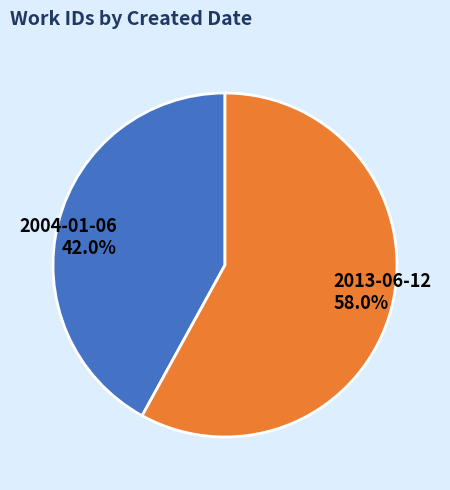

Which category accounts for the majority?

2013-06-12